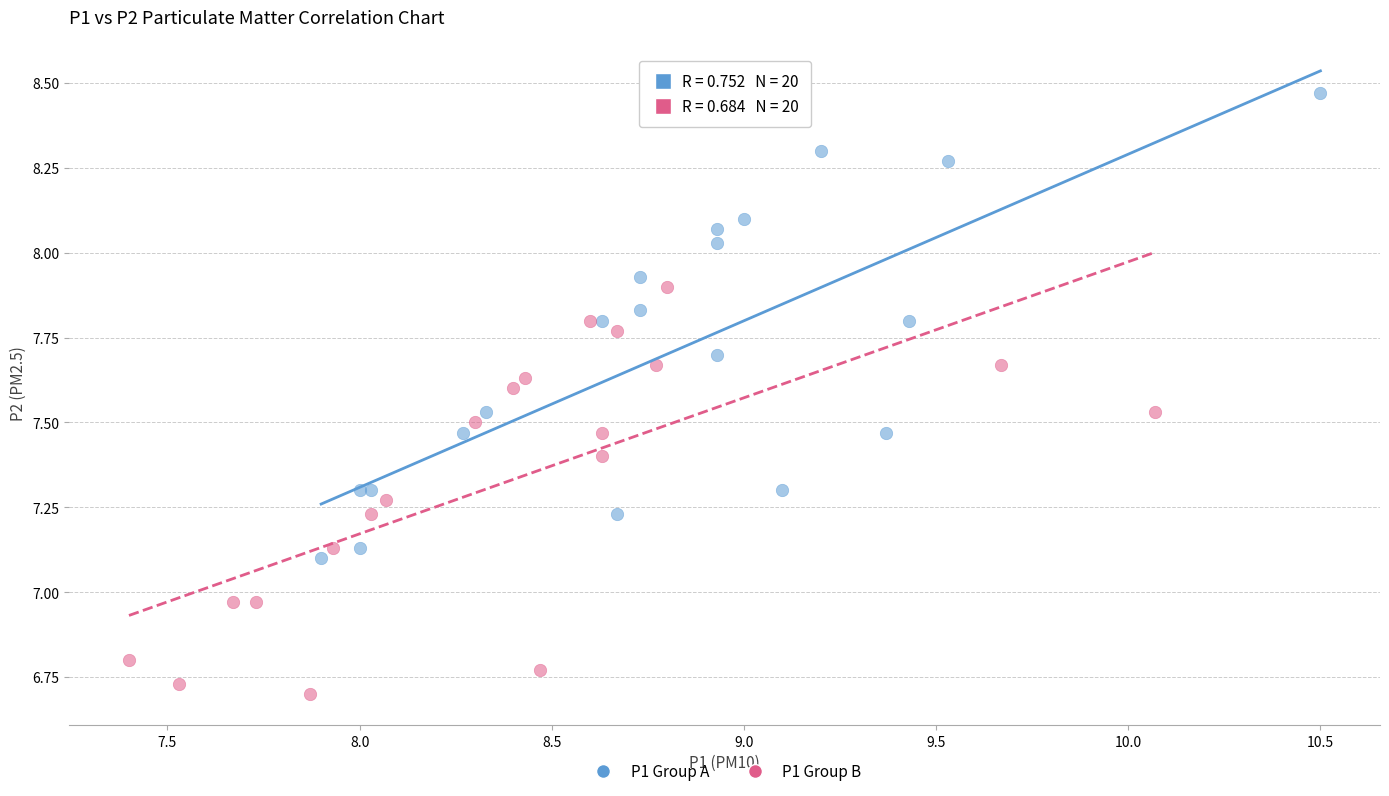

Which series contains the highest Y value?

P1 Group A